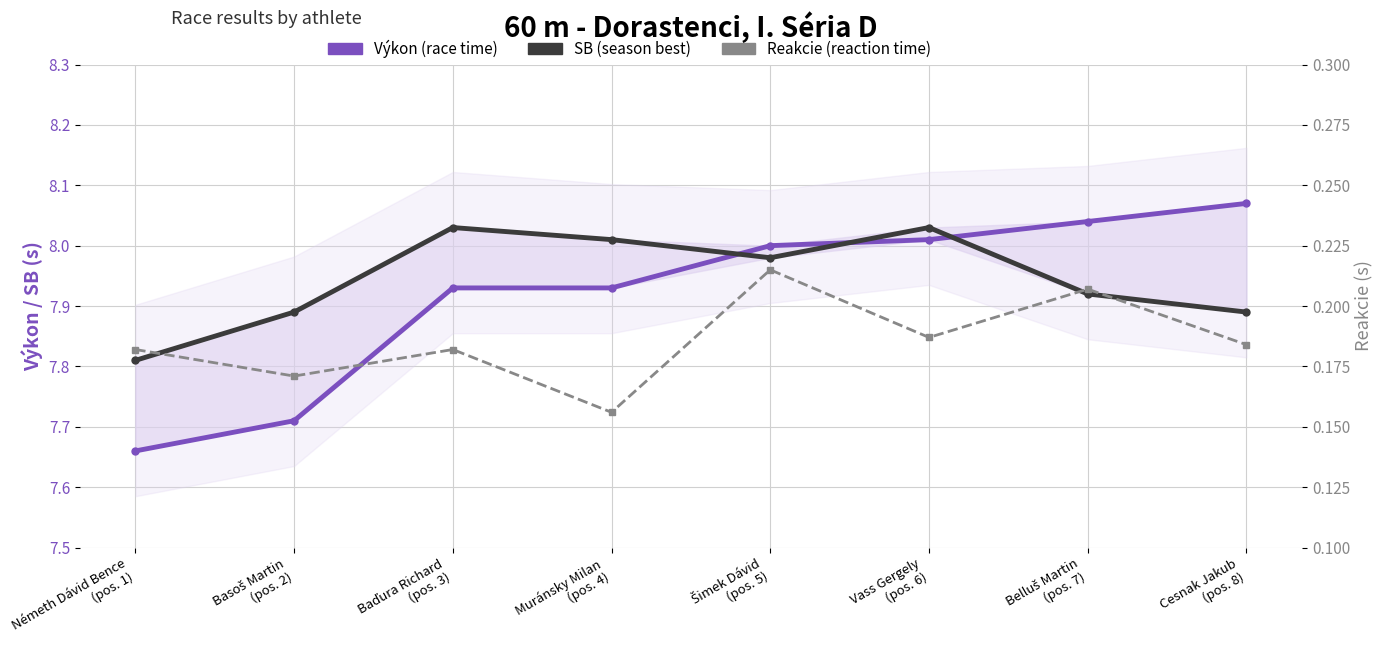

What is the smallest value displayed?

0.2